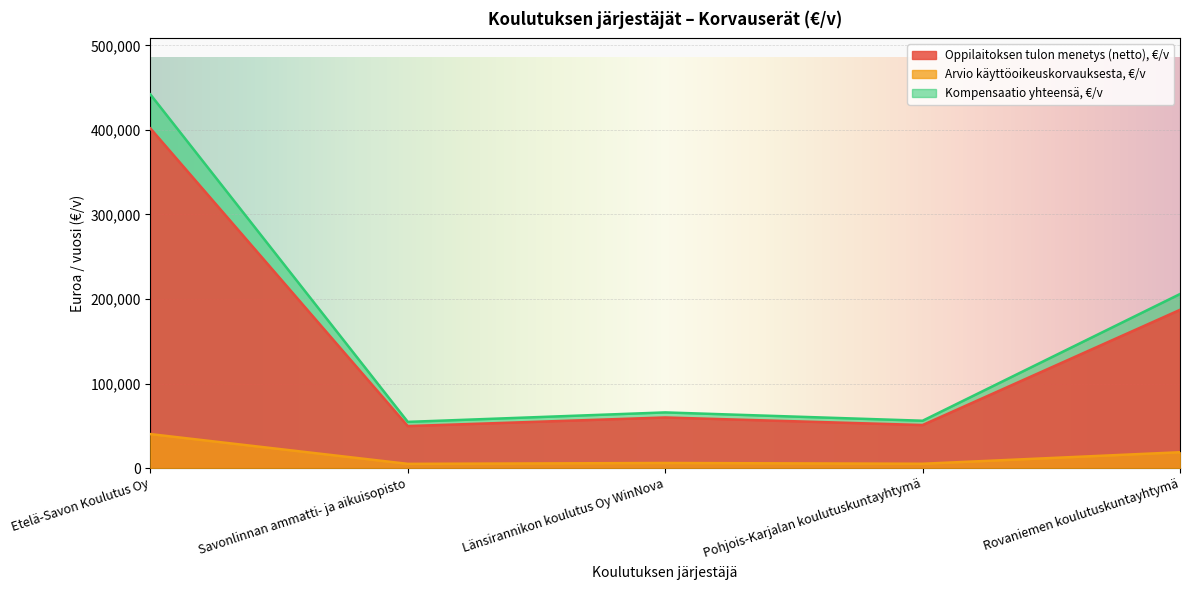

Which series has the largest total across all categories?

Kompensaatio yhteensä, €/v